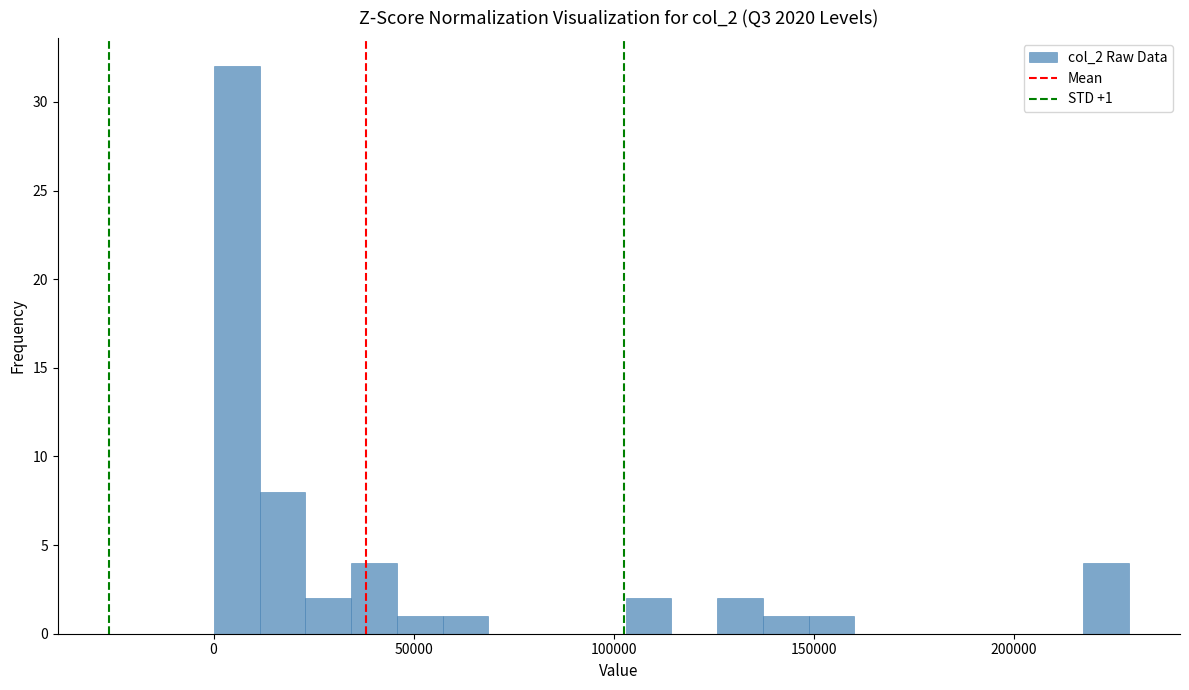

Read against the x-axis, roughly where is the centre of the tallest bar?

5000